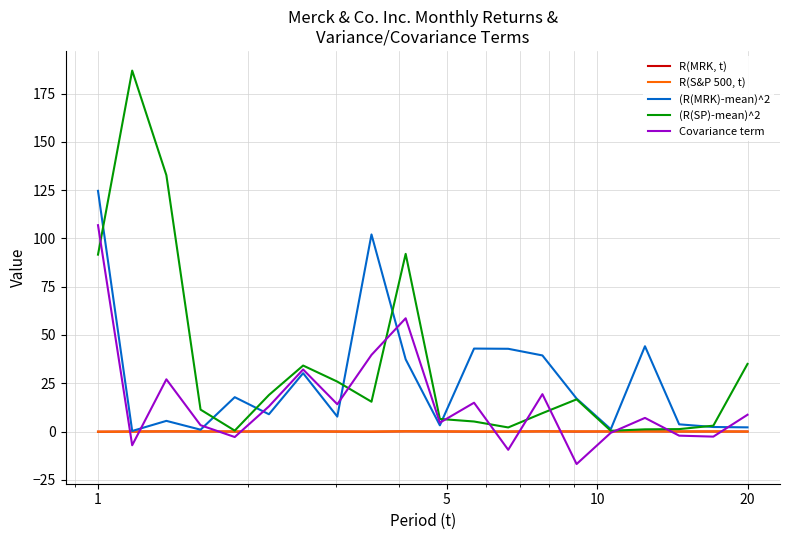

What is the minimum value shown in the chart?

-16.9